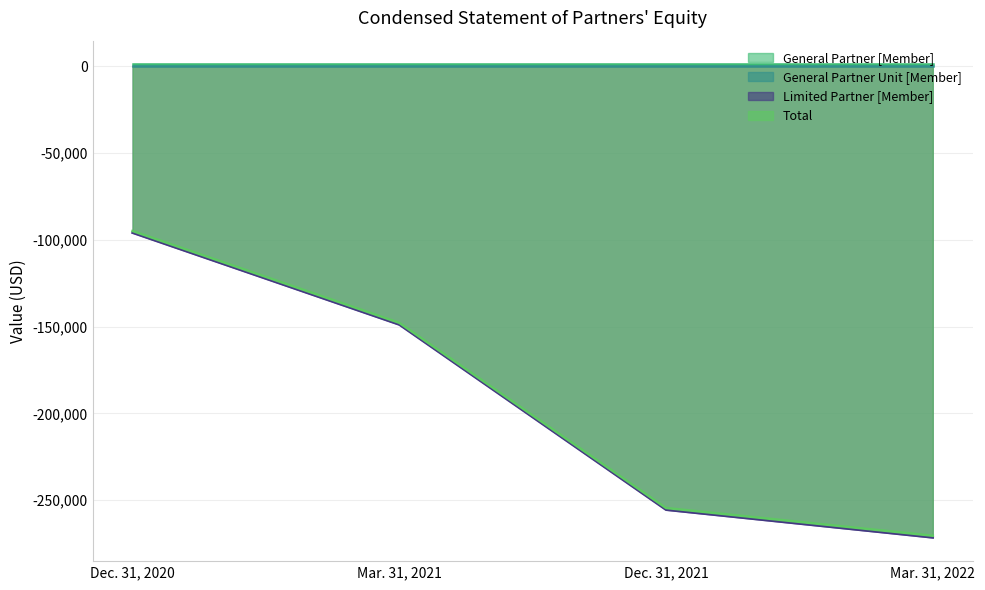

List the labels in order of Total value, smallest first.

Mar. 31, 2022, Dec. 31, 2021, Mar. 31, 2021, Dec. 31, 2020